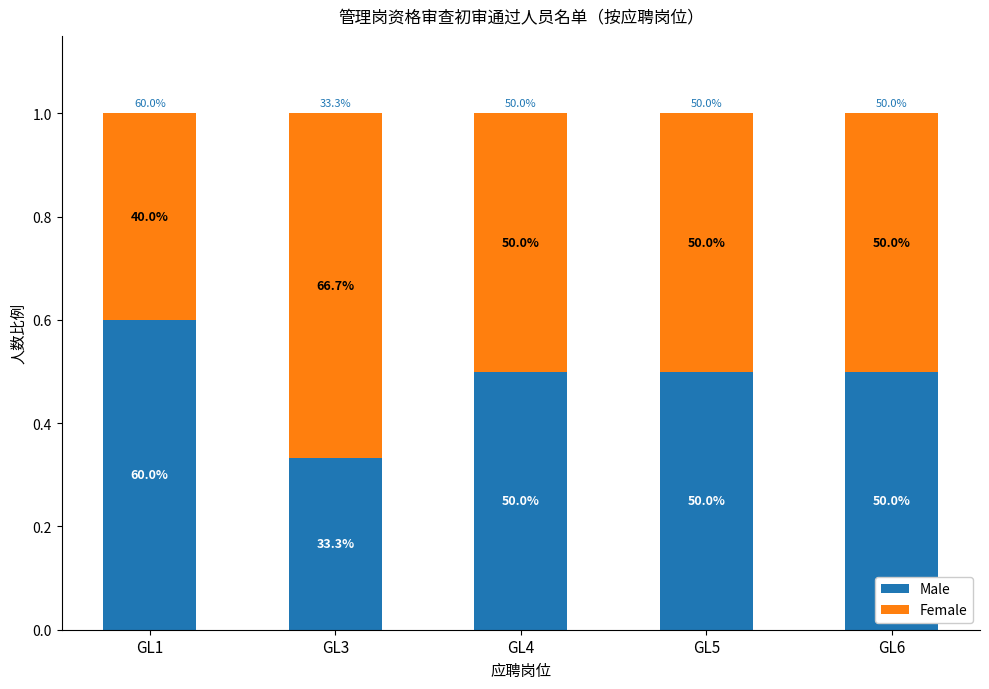

The Male series shows 0.5 at GL4. True or false?

True